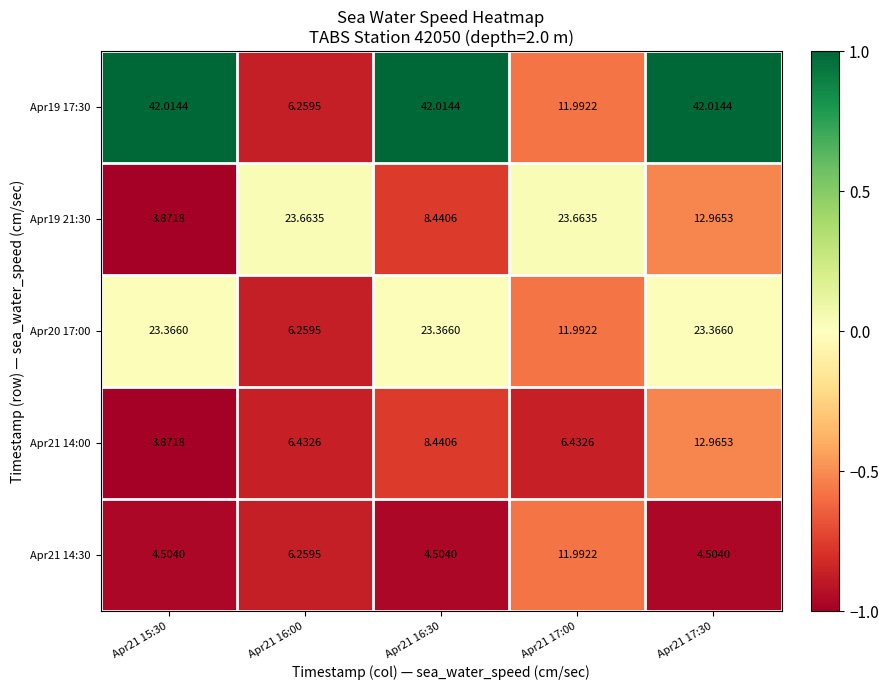

Is the value of Apr21 14:30 at Apr21 16:30 greater than the value of Apr21 14:00 at Apr21 16:00?

No